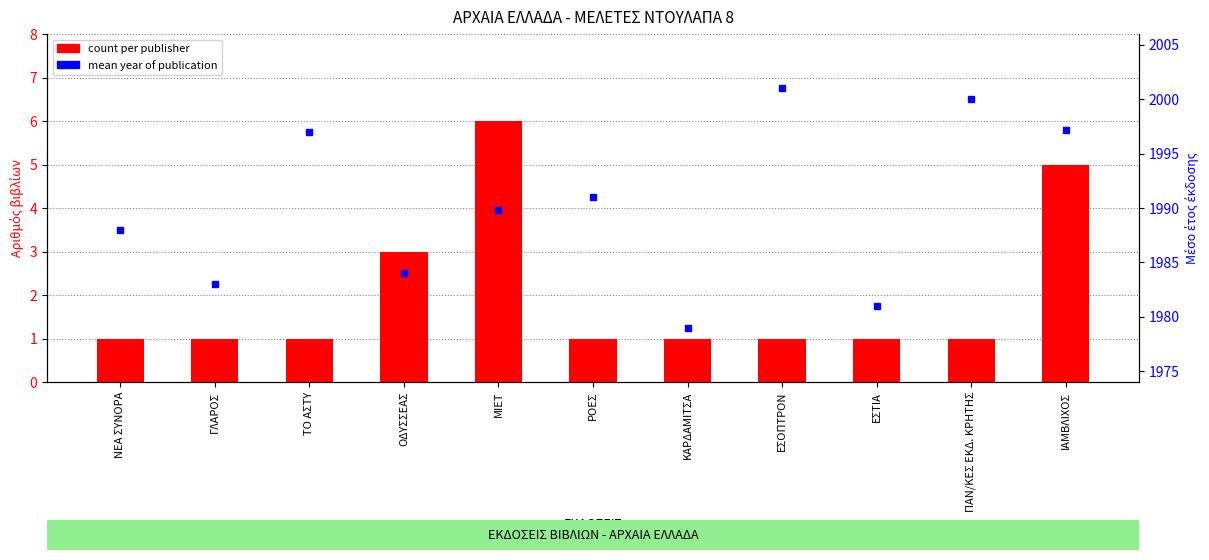

Which series has the widest spread of values?

mean year